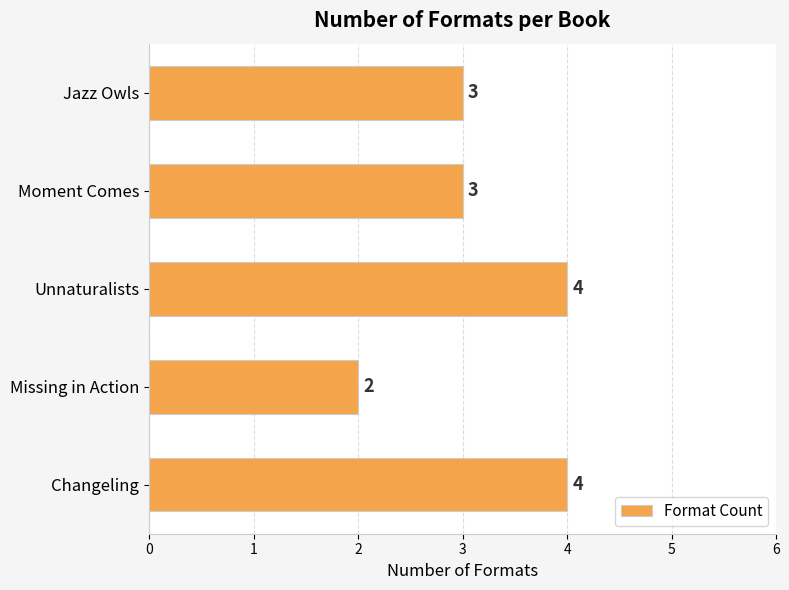

What is the minimum value shown in the chart?

2